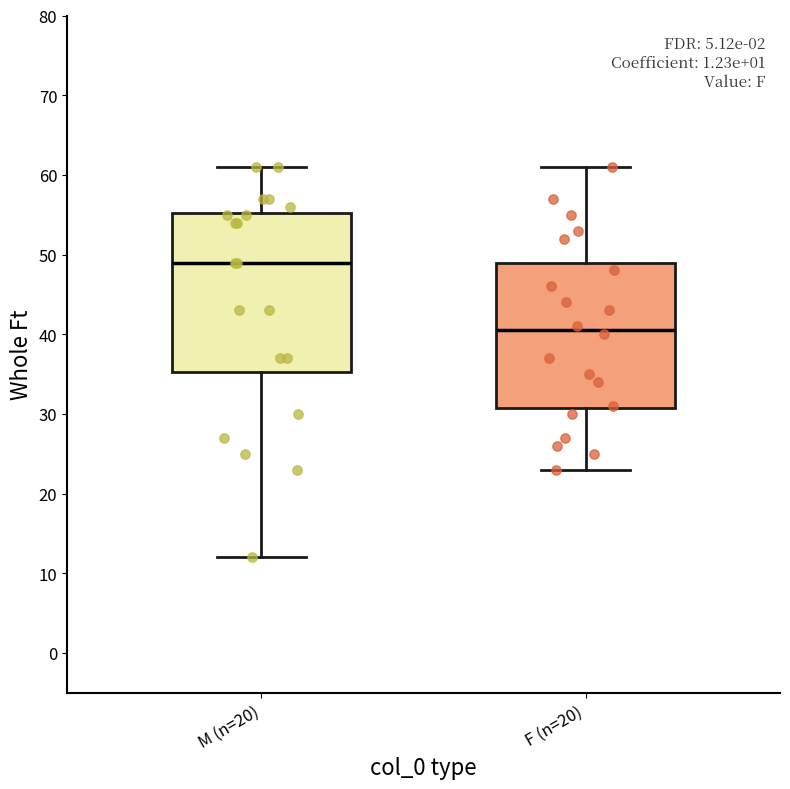

Which box has the lowest median line?

F (n=20)